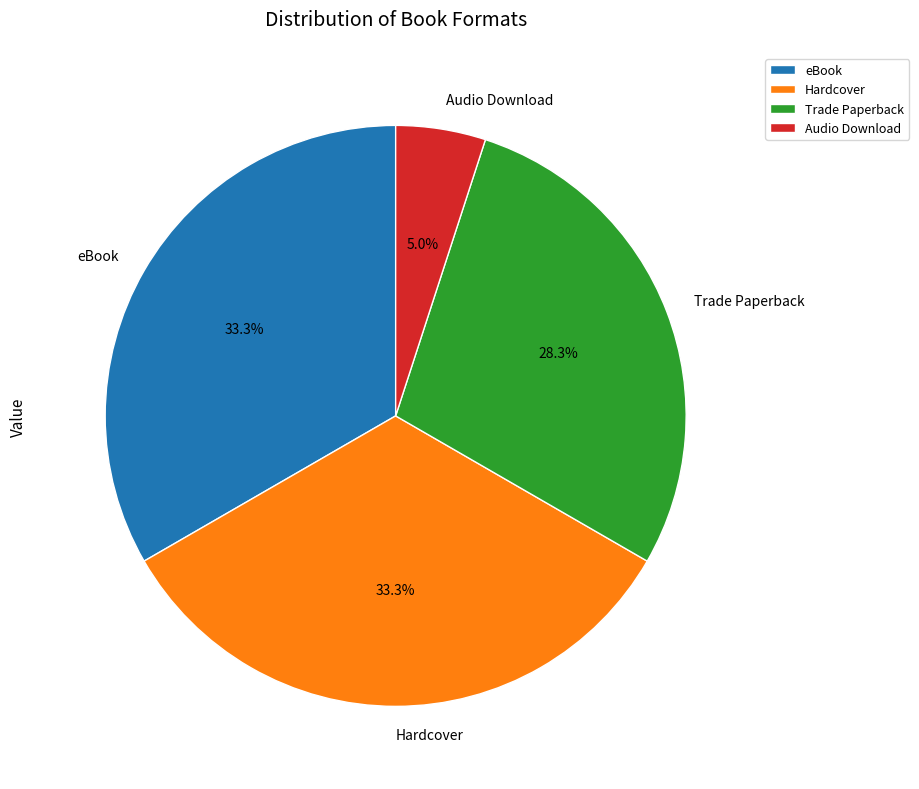

Does Trade Paperback represent more than half of the total?

No